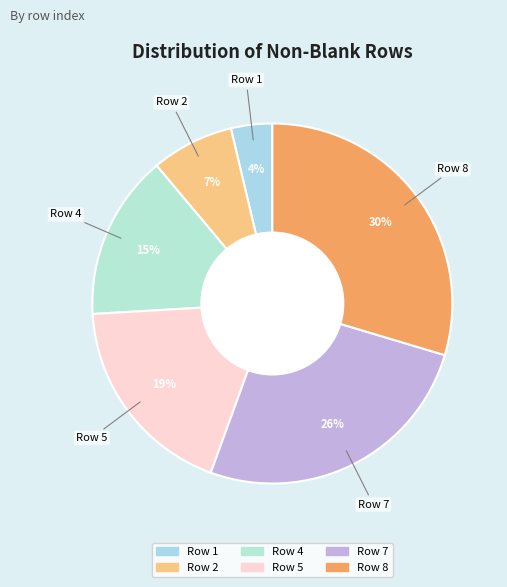

What percentage is the Row 7 slice, to the nearest percent?

26%